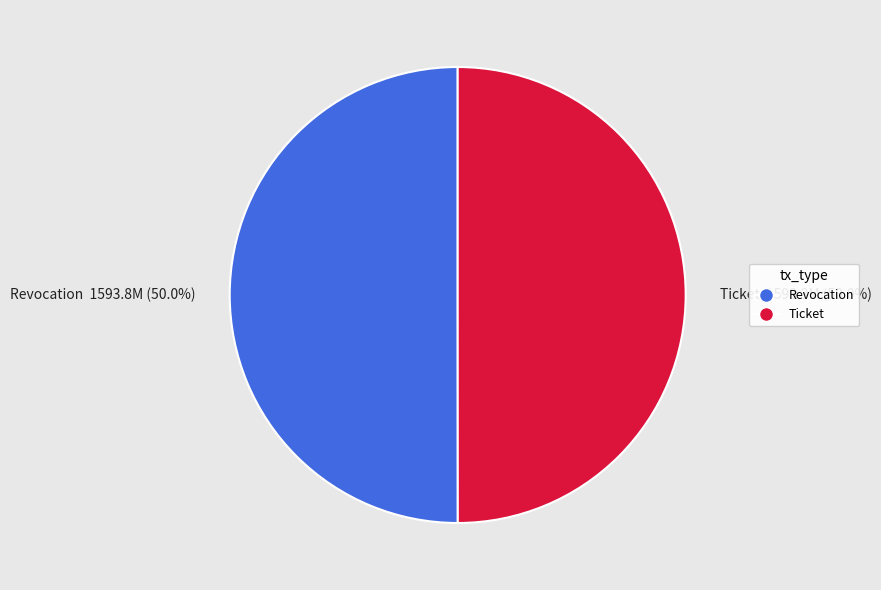

Approximately how many times larger is the value at Revocation compared to Ticket?

1.0